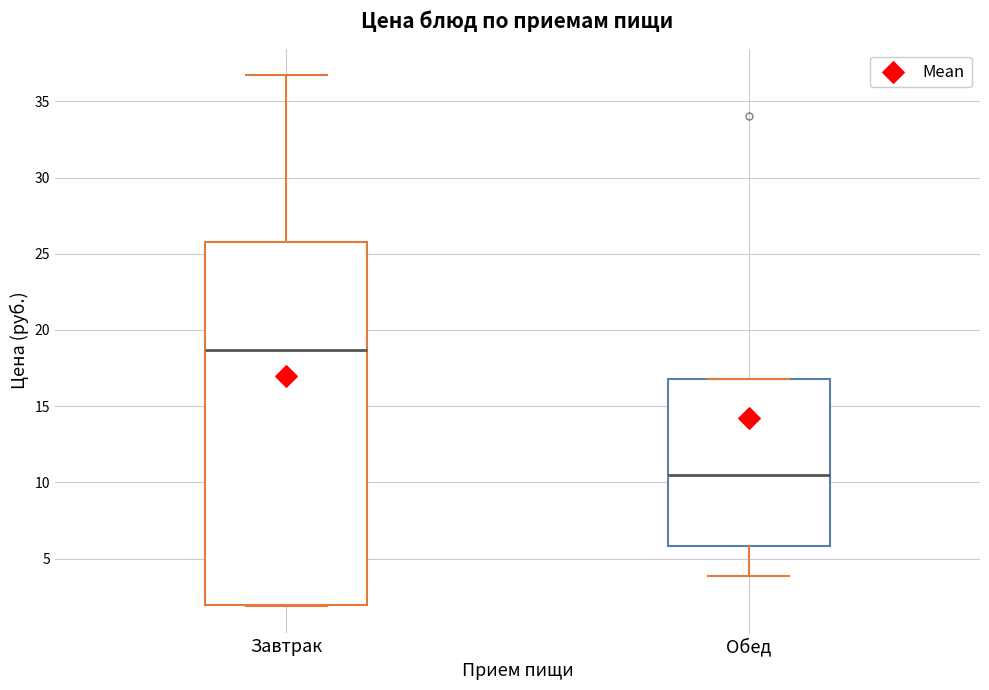

Where does the upper whisker of the box for Завтрак end on the y-axis? The values are not printed on the chart, so give them approximately, as read against the axis.

36.5